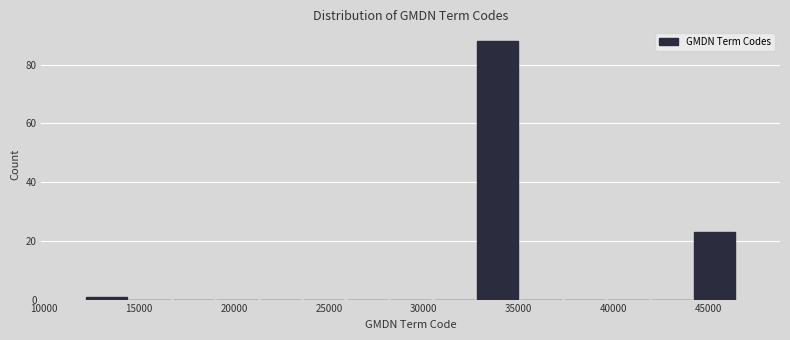

Reading left to right, transcribe this chart: for each bar, give the range it covers on the x-axis and its height. Neither the bar edges nor the heights are printed on the chart, so give them approximately, as read against the axes.

12000 to 14500: under 2
14500 to 16500: 0
16500 to 19000: 0
19000 to 21500: 0
21500 to 23500: 0
23500 to 26000: 0
26000 to 28000: 0
28000 to 30500: 0
30500 to 32500: 0
32500 to 35000: 88
35000 to 37500: 0
37500 to 39500: 0
39500 to 42000: 0
42000 to 44000: 0
44000 to 46500: 24